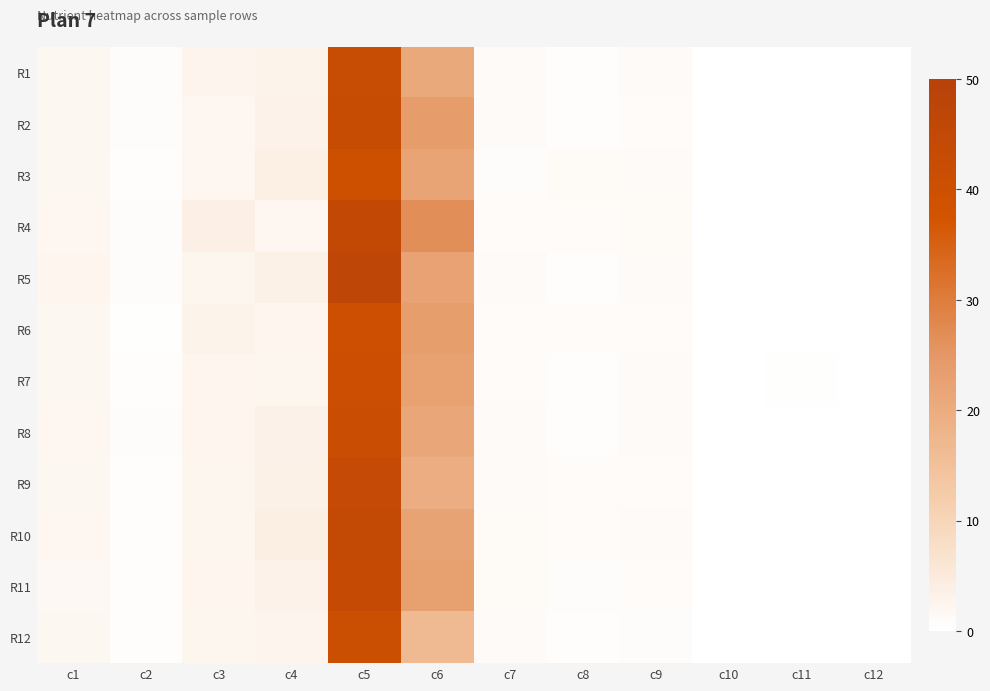

How many distinct data groups are displayed?

12